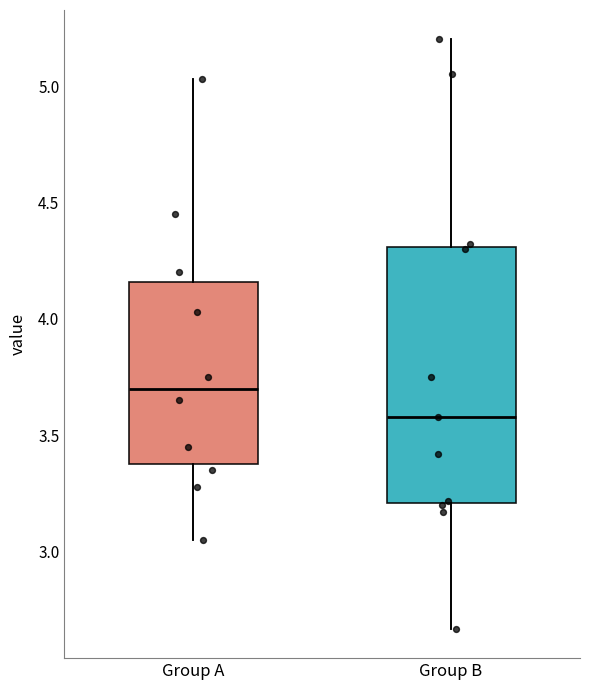

Which box's median line is the highest?

Group A